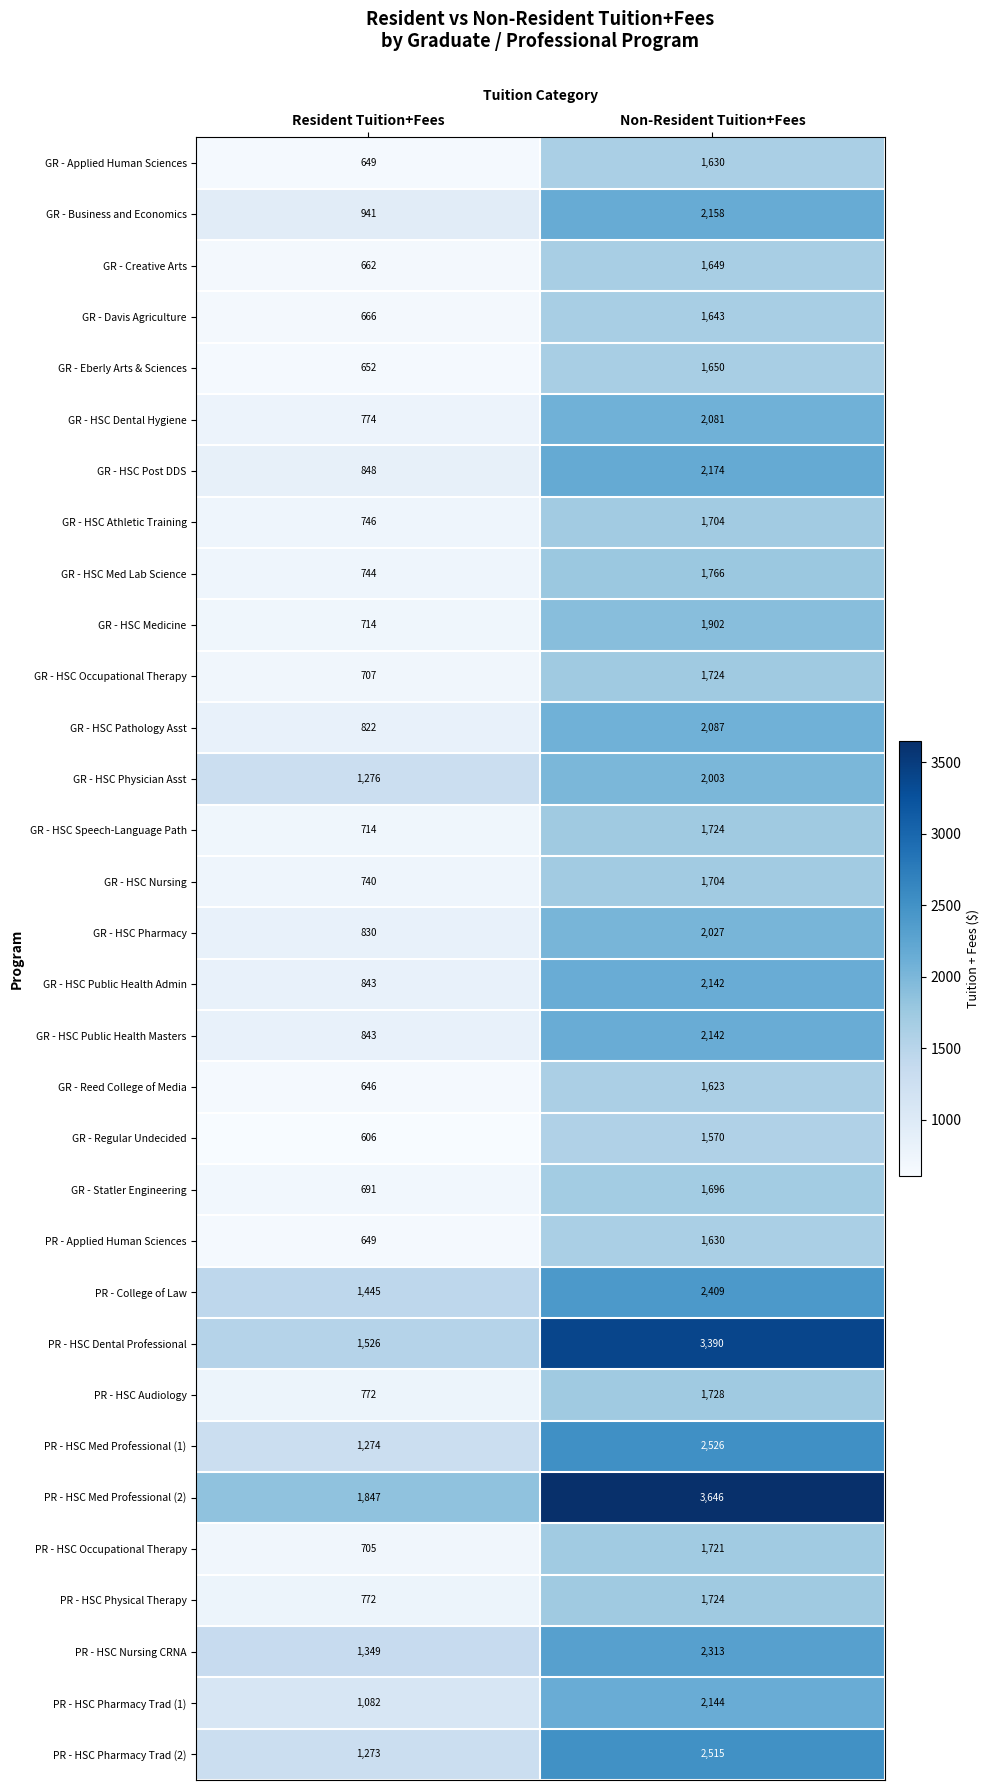

What is the difference between the highest and lowest values at Resident Tuition+Fees?

1241